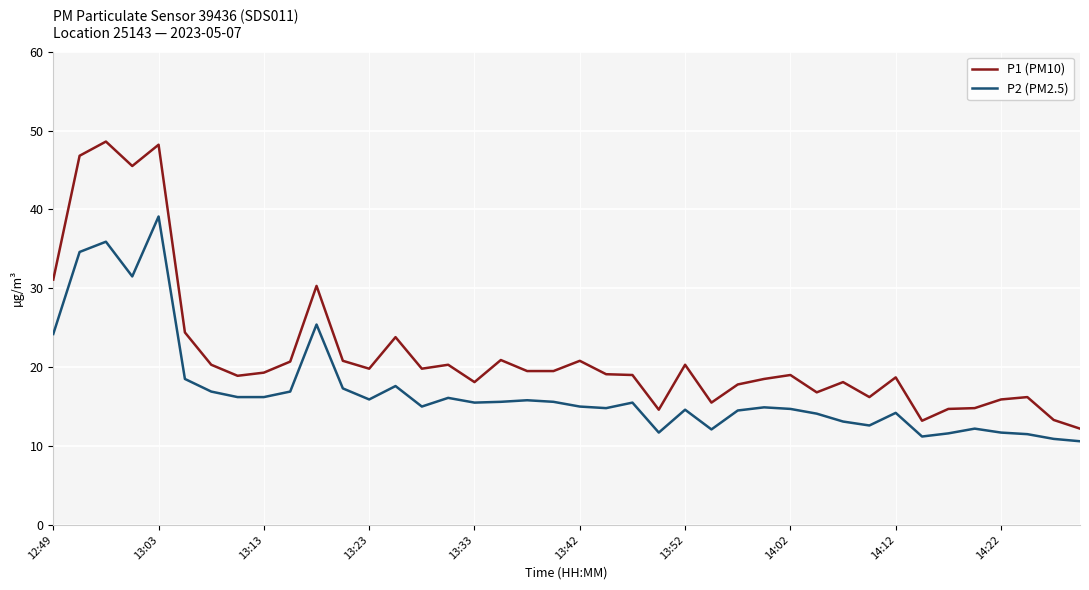

True or false: P1 (PM10) has more than 1 points higher than both neighbors.

True